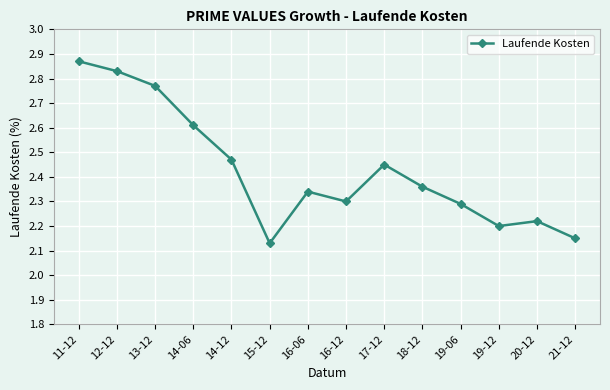

True or false: the data shows 3.3 at 16-12.

False